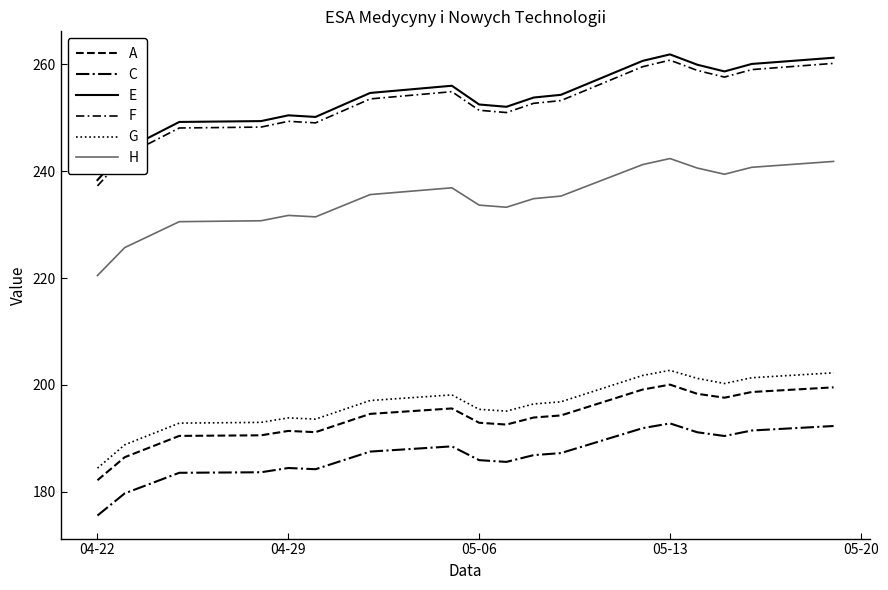

At which category is the sum across all series the highest?

05-13